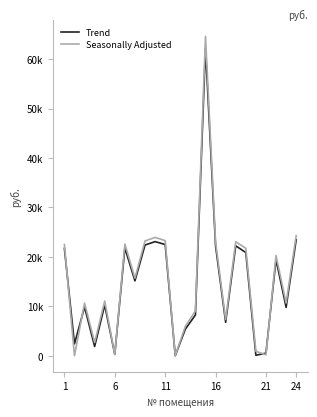

What is the minimum value for Trend?

13.3